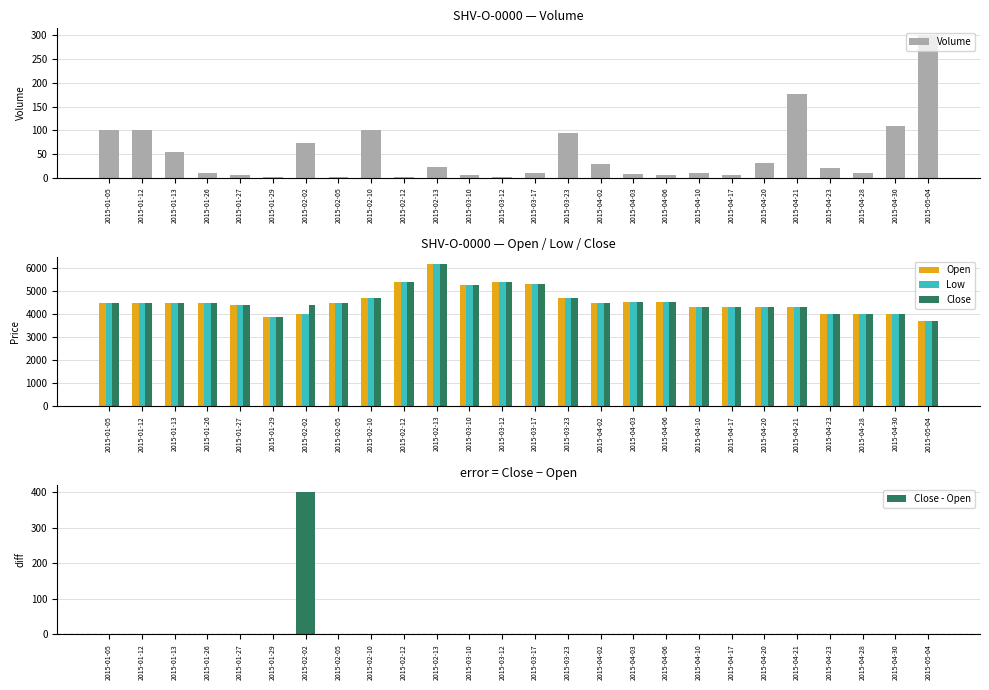

What are all the series names shown in the legend?

Volume, Open, Low, Close, Close - Open